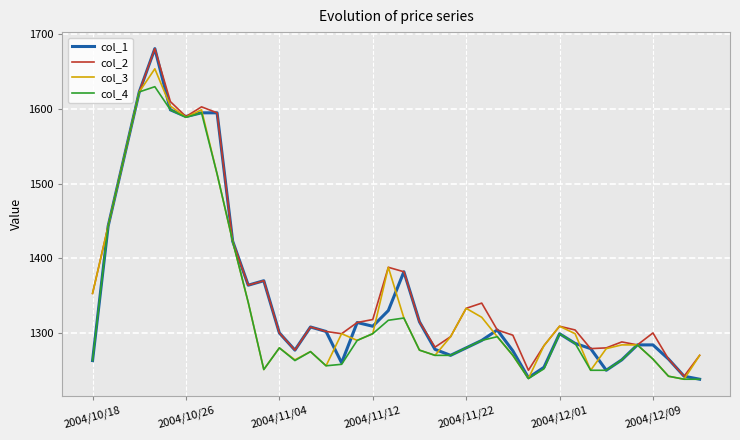

Which series has the largest range (max minus min)?

col_1